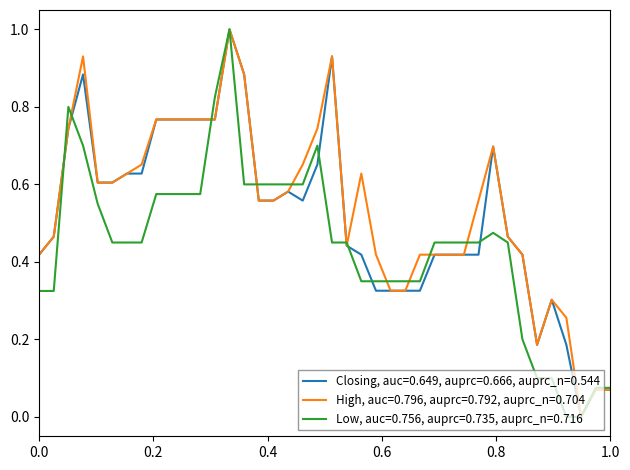

Rank the series by their average value, from highest to lowest.

High, auc=0.796, auprc=0.792, auprc_n=0.704, Closing, auc=0.649, auprc=0.666, auprc_n=0.544, Low, auc=0.756, auprc=0.735, auprc_n=0.716